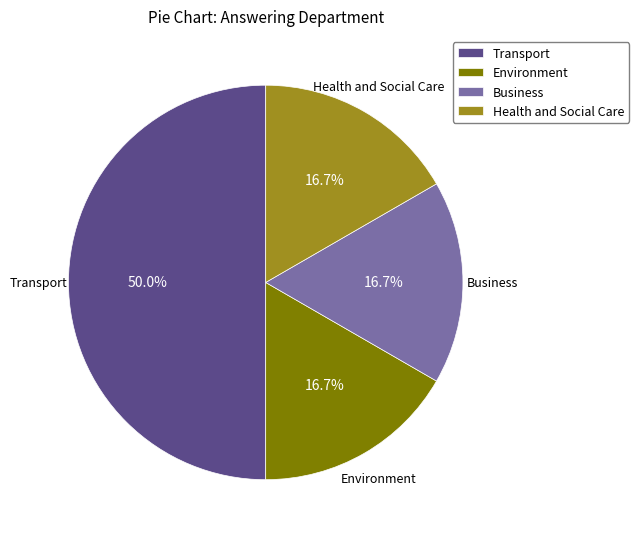

Is the sum of Environment and Transport greater than half?

Yes